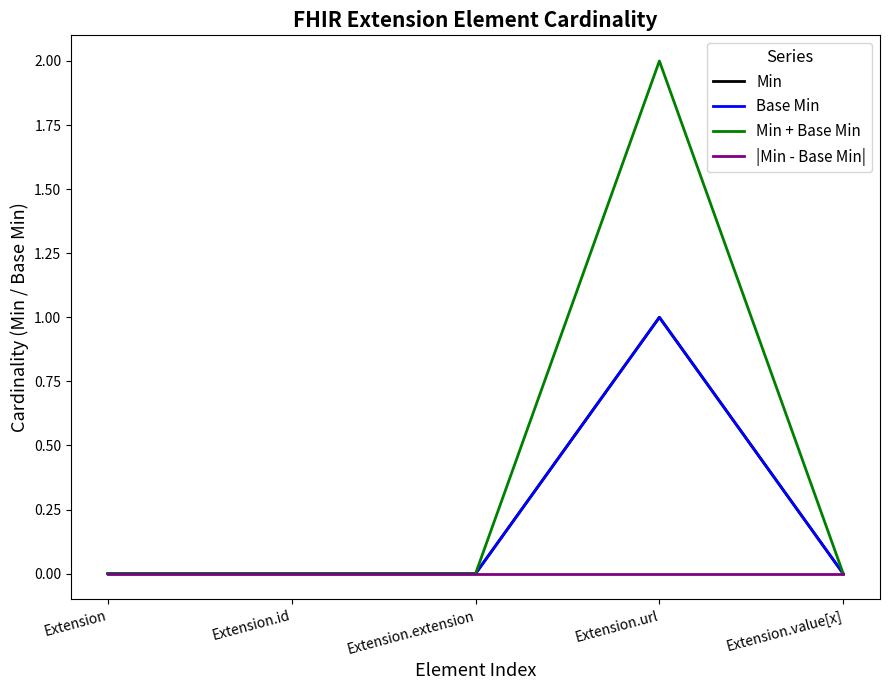

True or false: |Min - Base Min| and Min + Base Min intersect in this chart.

False